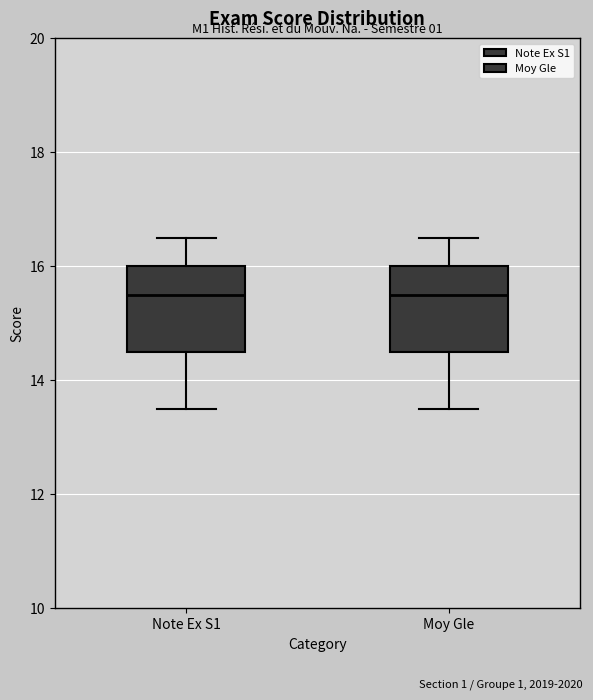

Where does the upper whisker of the box for Note Ex S1 end on the y-axis? The values are not printed on the chart, so give them approximately, as read against the axis.

16.6